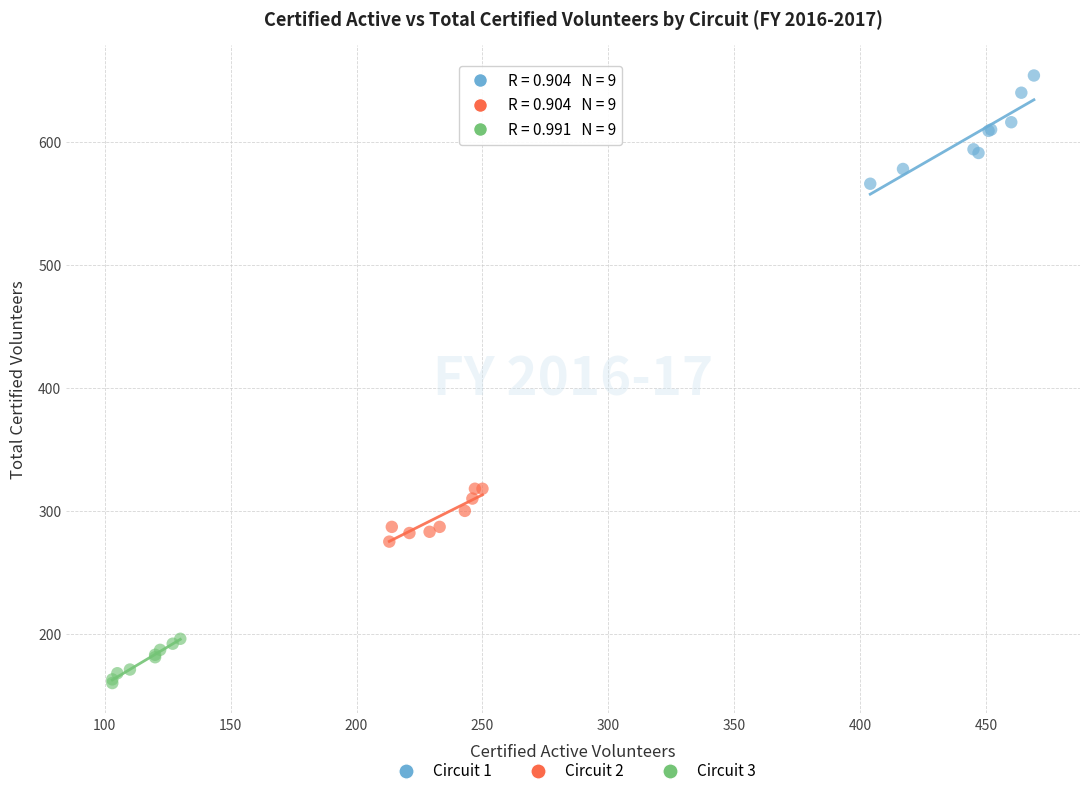

Which series reaches the maximum Y coordinate?

Circuit 1